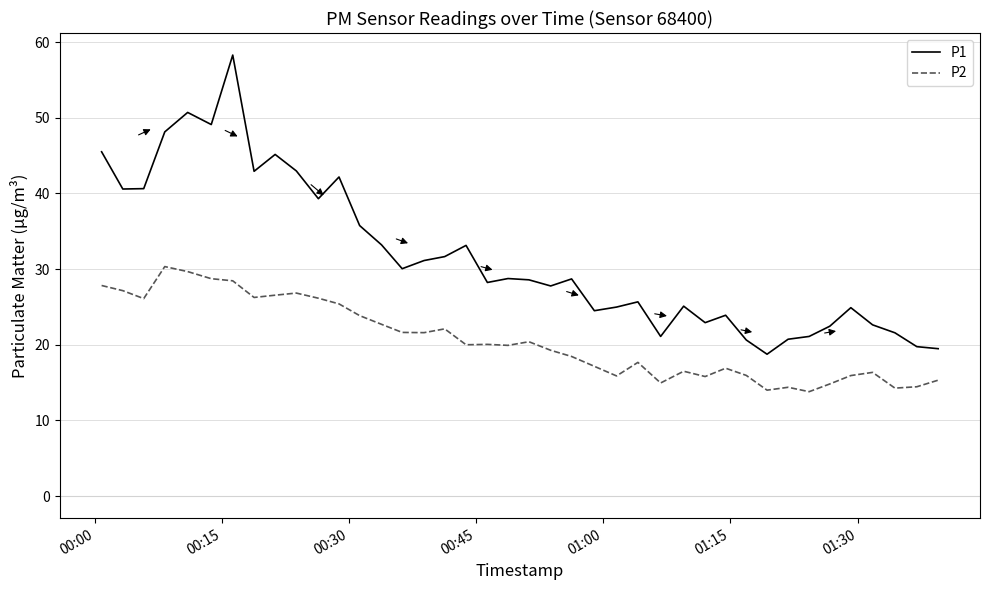

Which series has the largest total across all categories?

P1